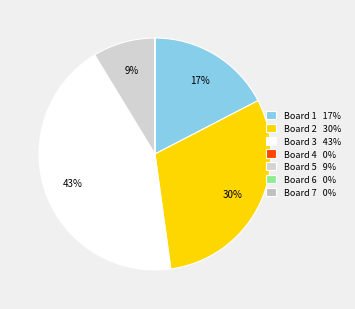

To the nearest percent, what is the difference between the largest and smallest slice percentages?

43%